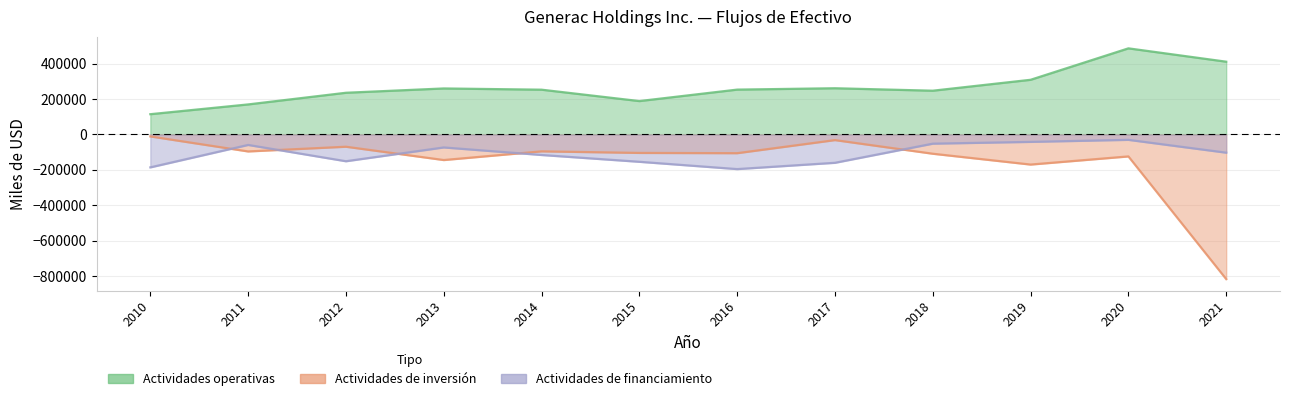

How many lines are shown in the chart?

3